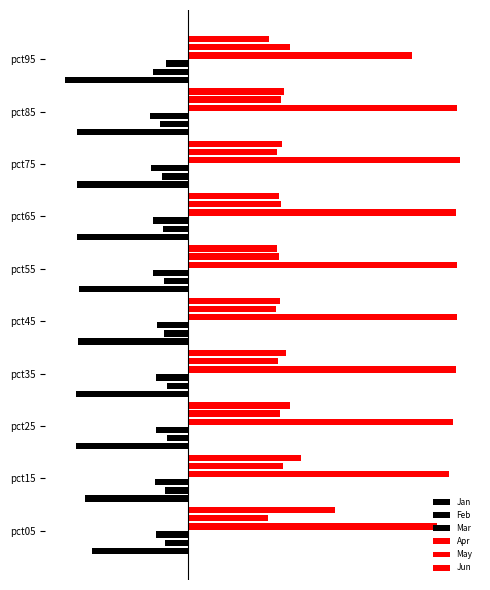

How many groups of bars are there?

10